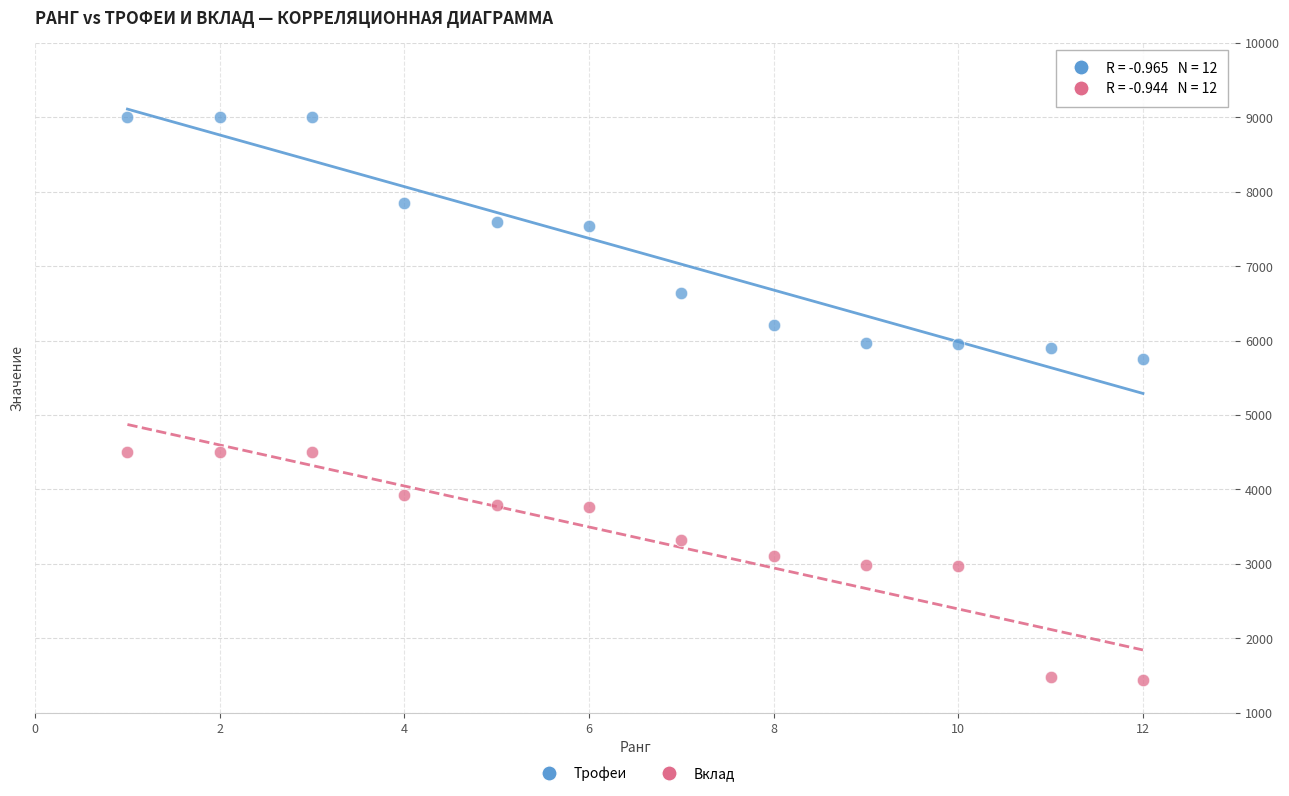

Across all series, what Y value is closest to 5219?

5754